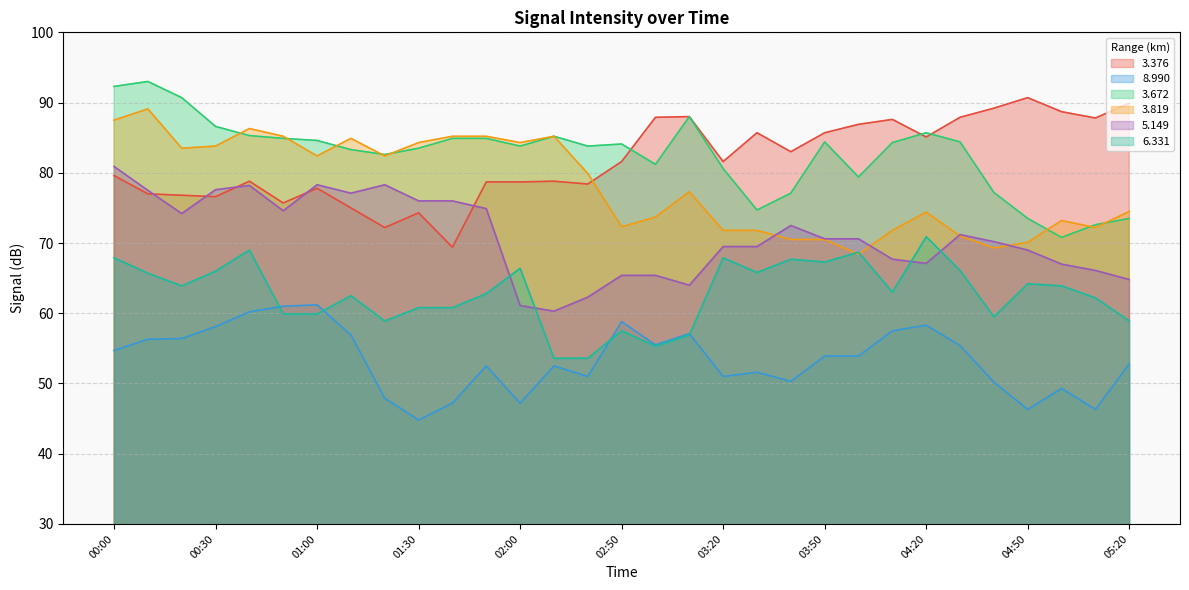

Rank the series by their maximum value, from highest to lowest.

3.672, 3.376, 3.819, 5.149, 6.331, 8.990